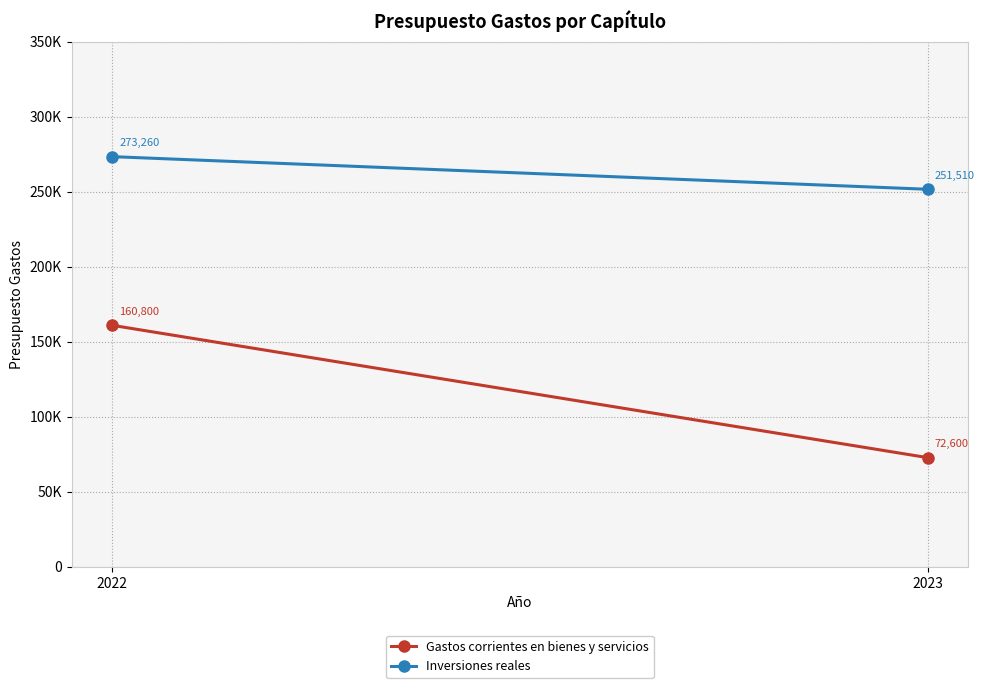

Reading left to right, list all the values displayed in this chart.

Gastos corrientes en bienes y servicios: 2022=160800	2023=72600
Inversiones reales: 2022=273260	2023=251510